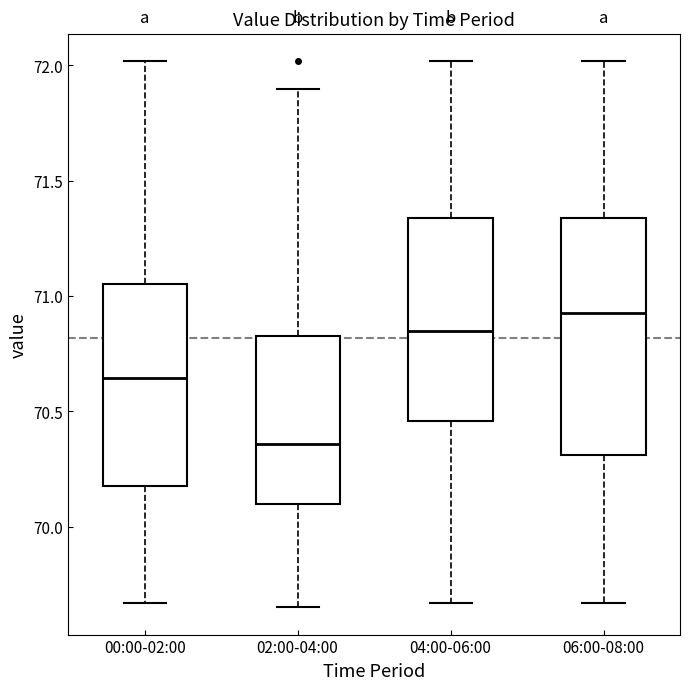

Reading left to right, transcribe this box plot: for each box, give where its median line is, the range the box spans, and where its two whiskers end, as read against the y-axis. The values are not printed on the chart, so give them approximately, as read against the axis.

00:00-02:00: median 70.65, box 70.20 to 71.05, whiskers 69.65 to 72.00
02:00-04:00: median 70.35, box 70.10 to 70.85, whiskers 69.65 to 71.90
04:00-06:00: median 70.85, box 70.45 to 71.35, whiskers 69.65 to 72.00
06:00-08:00: median 70.95, box 70.30 to 71.35, whiskers 69.65 to 72.00